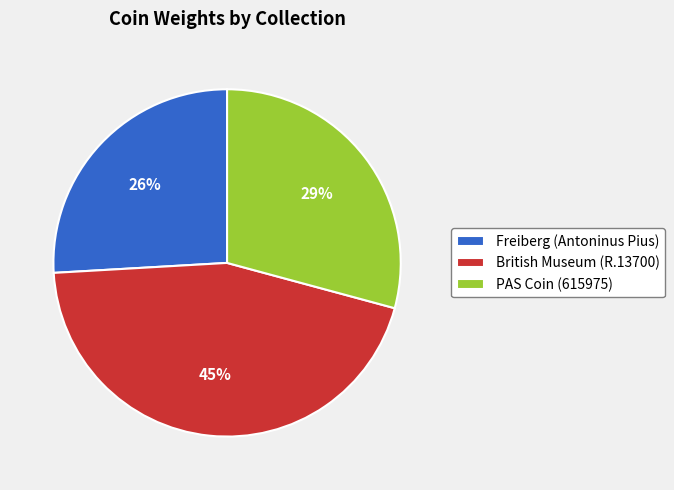

Rank the categories by value from highest to lowest.

British Museum (R.13700), PAS Coin (615975), Freiberg (Antoninus Pius)